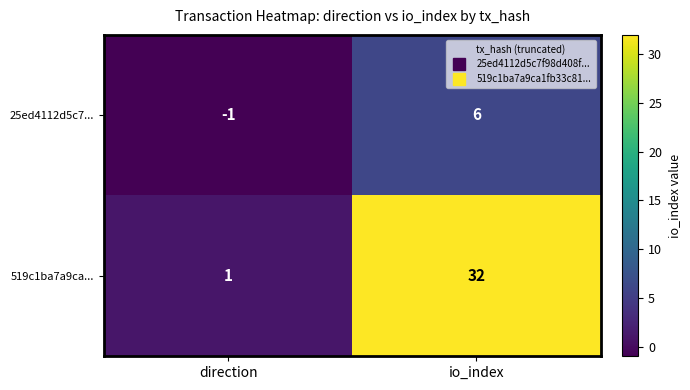

At direction, list the series in order from smallest to largest.

25ed4112d5c7..., 519c1ba7a9ca...